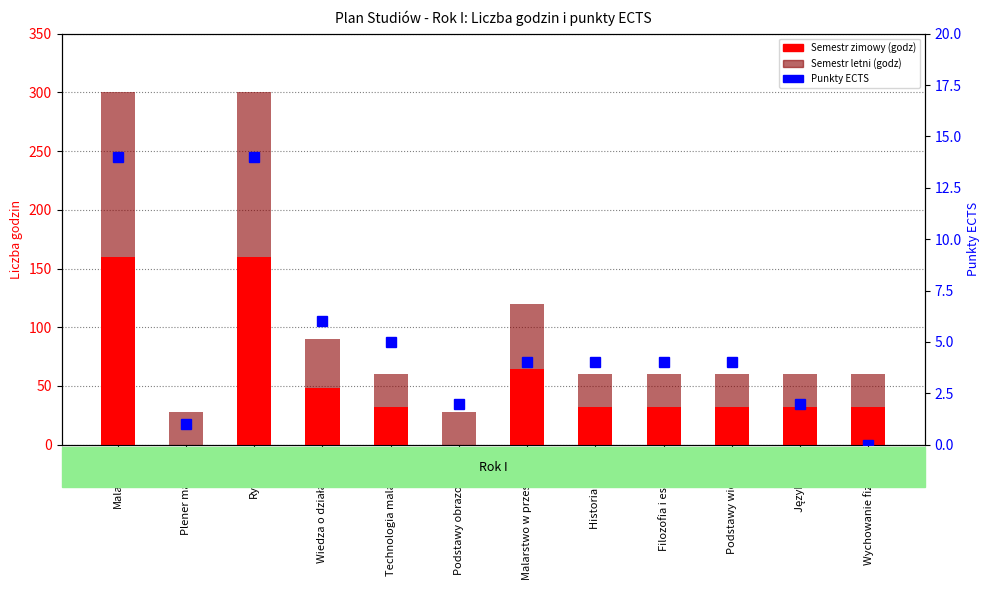

At which label does Punkty ECTS reach its peak?

Malarstwo